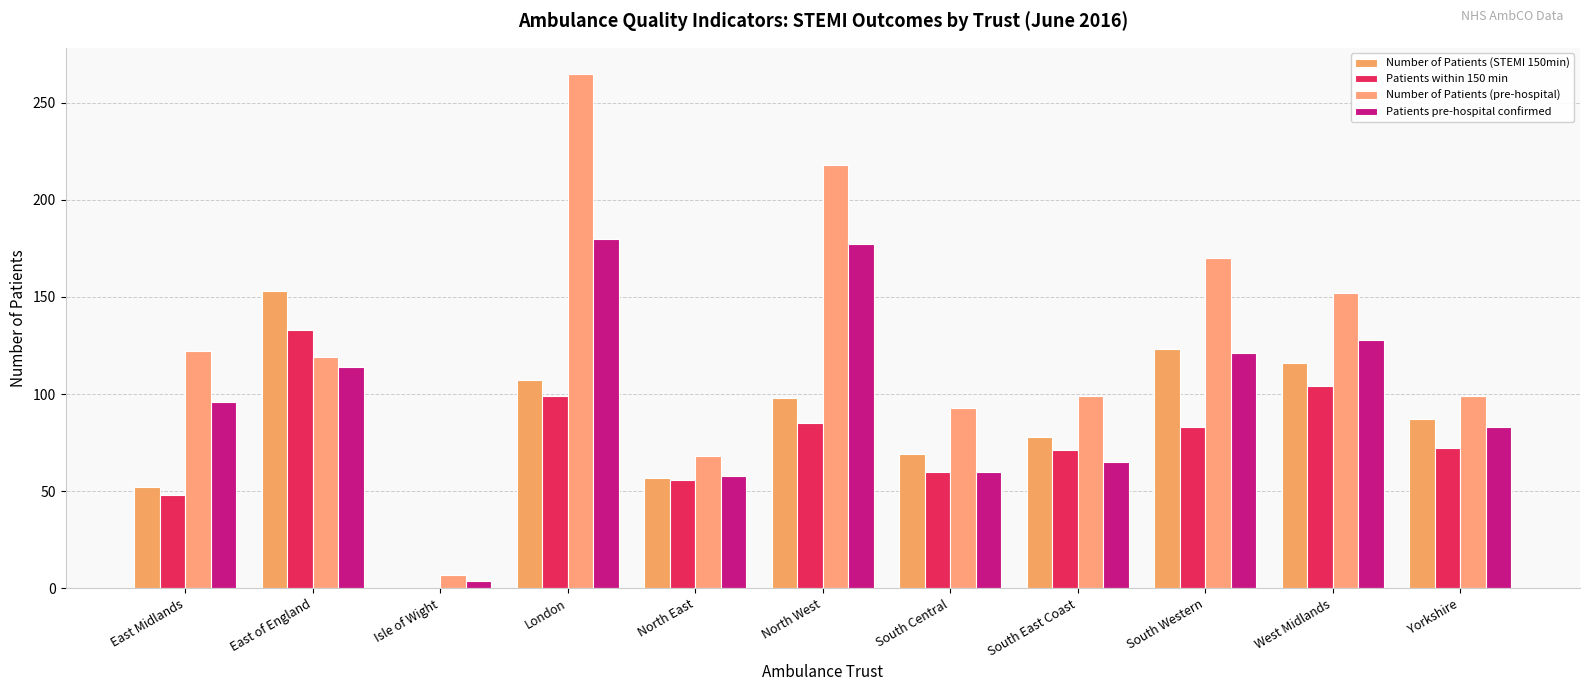

At how many categories does at least one series exceed 112?

6